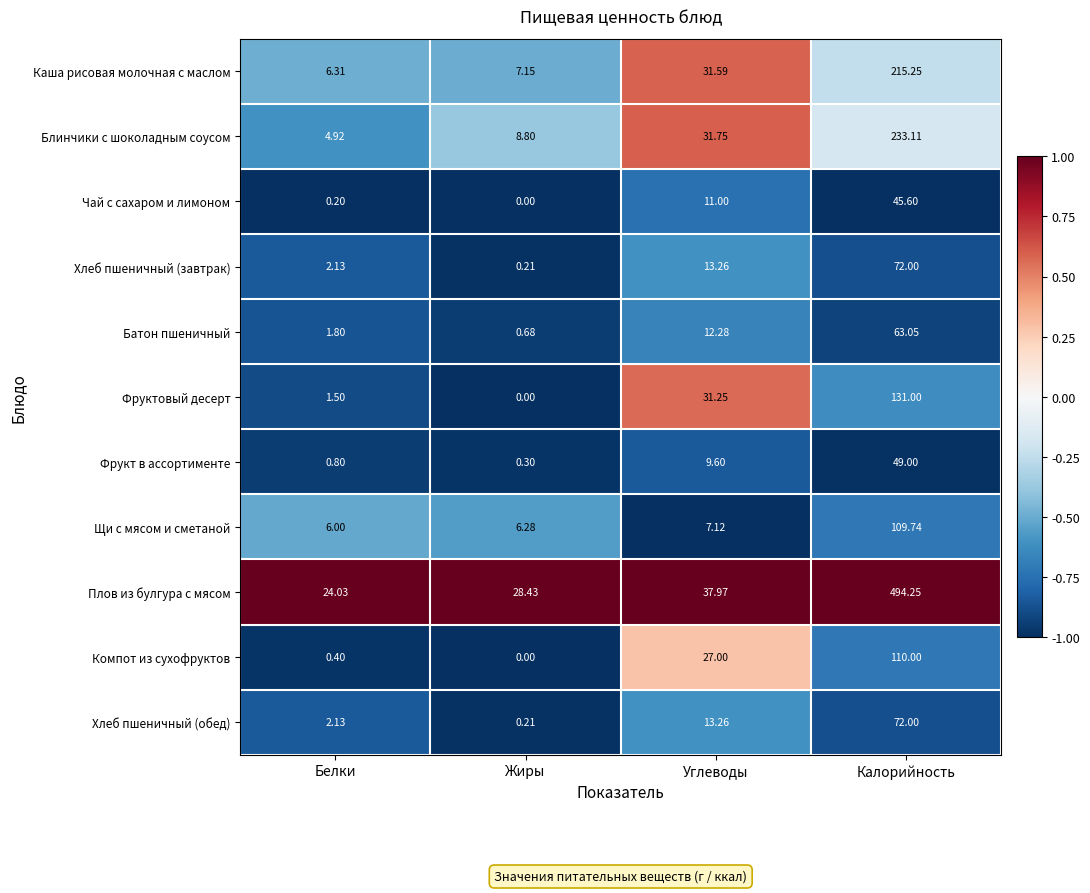

Between Жиры and Углеводы, which series saw the biggest shift?

Фруктовый десерт